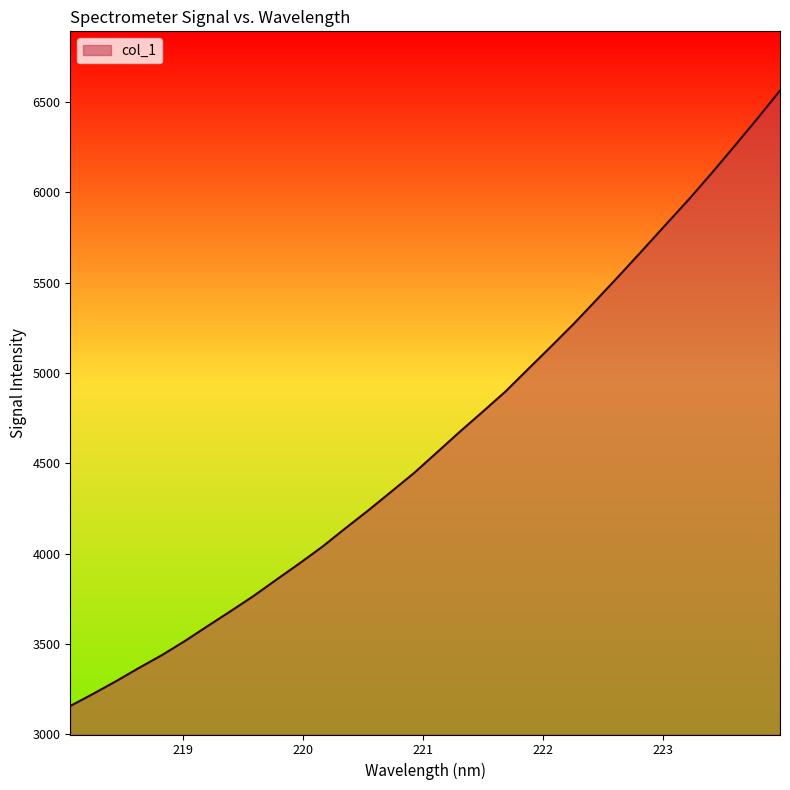

What is the maximum value shown in the chart?

6562.2